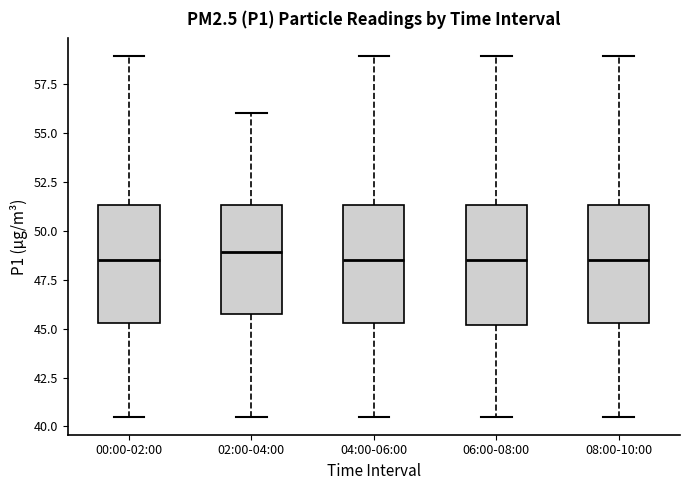

Reading left to right, read every box against the y-axis: the position of its median line, the range the box covers, and the ends of its whiskers. The values are not printed on the chart, so give them approximately, as read against the axis.

00:00-02:00: median 48.5, box 45.5 to 51.5, whiskers 40.5 to 59.0
02:00-04:00: median 49.0, box 46.0 to 51.5, whiskers 40.5 to 56.0
04:00-06:00: median 48.5, box 45.5 to 51.5, whiskers 40.5 to 59.0
06:00-08:00: median 48.5, box 45.0 to 51.5, whiskers 40.5 to 59.0
08:00-10:00: median 48.5, box 45.5 to 51.5, whiskers 40.5 to 59.0